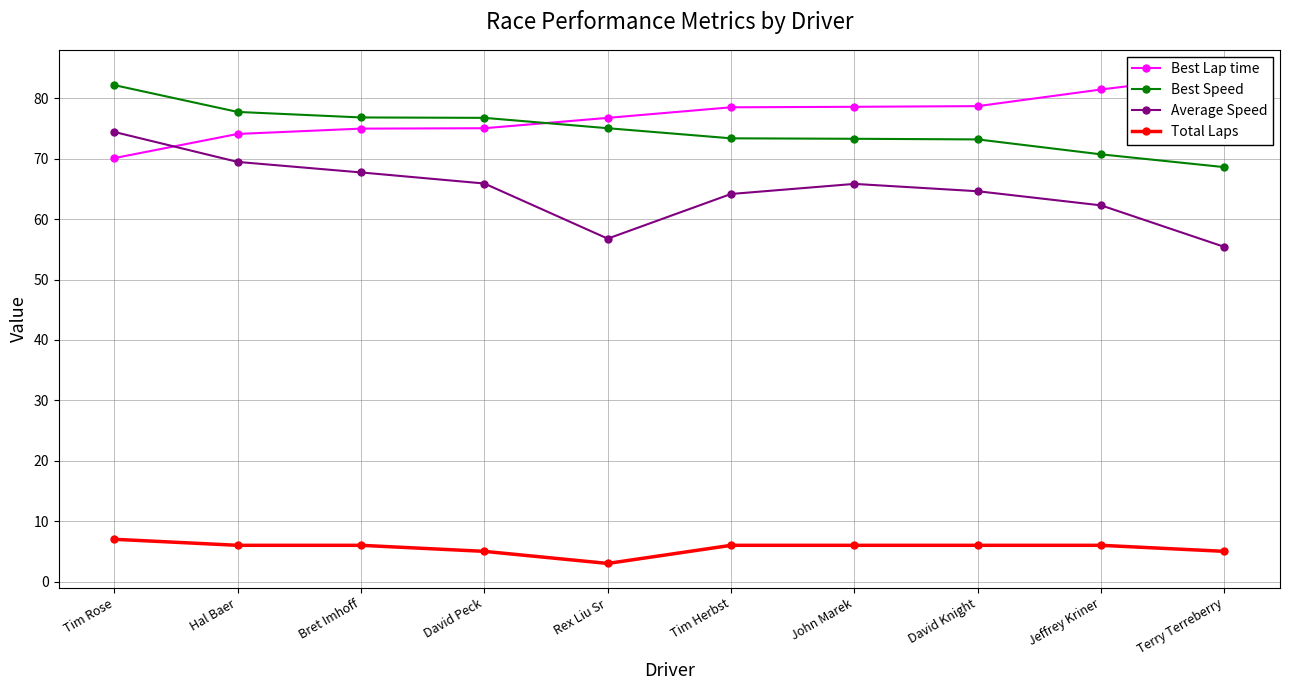

Reading left to right, list all the values displayed in this chart.

Best Lap time: 70.1	74.1	75.0	75.0	76.8	78.5	78.6	78.7	81.5	84.0
Best Speed: 82.2	77.7	76.8	76.8	75.0	73.4	73.3	73.2	70.7	68.6
Average Speed: 74.4	69.5	67.7	65.9	56.8	64.2	65.8	64.6	62.3	55.4
Total Laps: 7.0	6.0	6.0	5.0	3.0	6.0	6.0	6.0	6.0	5.0